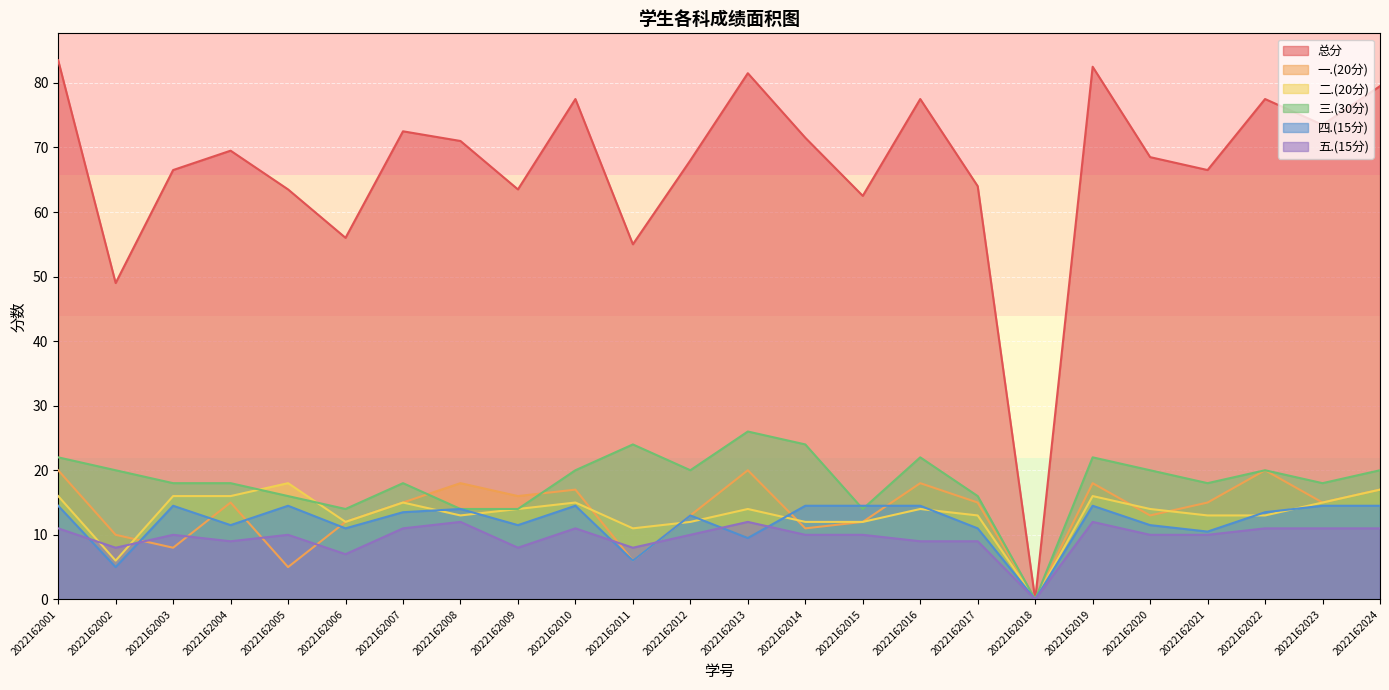

How many interior local valleys does the 一.(20分) series have?

8